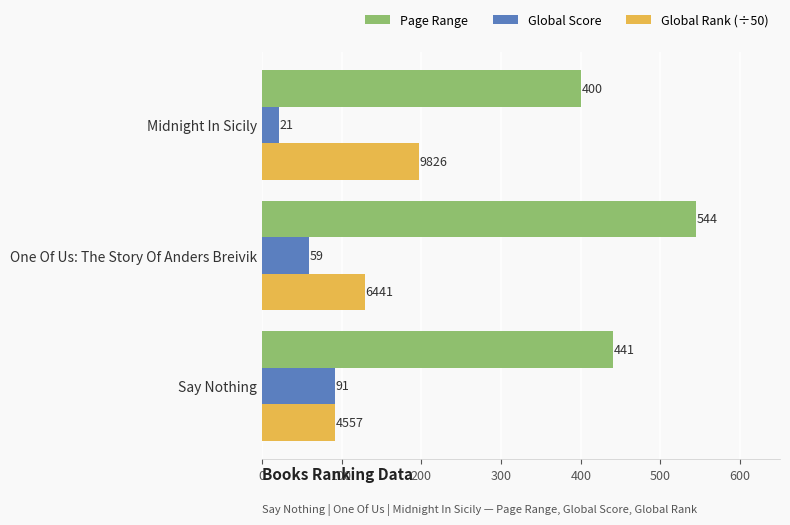

Which category has the lowest value in the Global Score series?

Midnight In Sicily